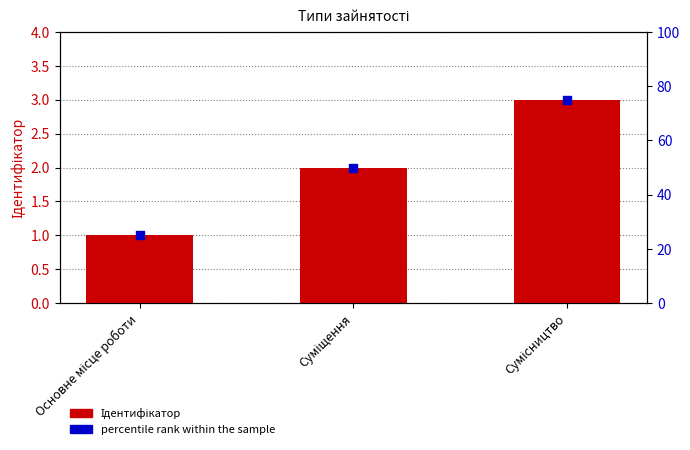

At which category is the sum across all series the highest?

Сумісництво